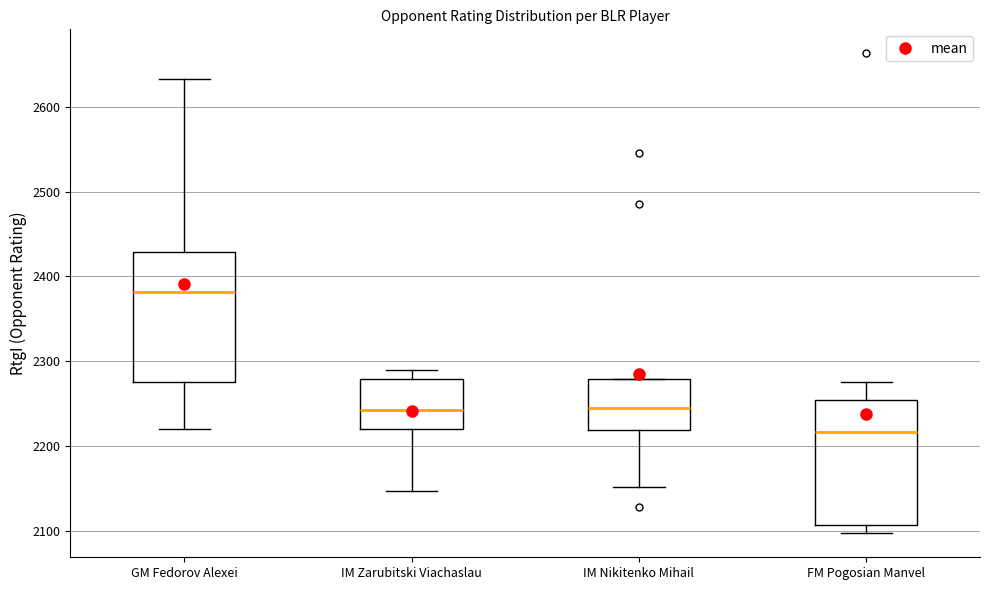

Where is the lower edge of the box for FM Pogosian Manvel on the y-axis? The values are not printed on the chart, so give them approximately, as read against the axis.

2110